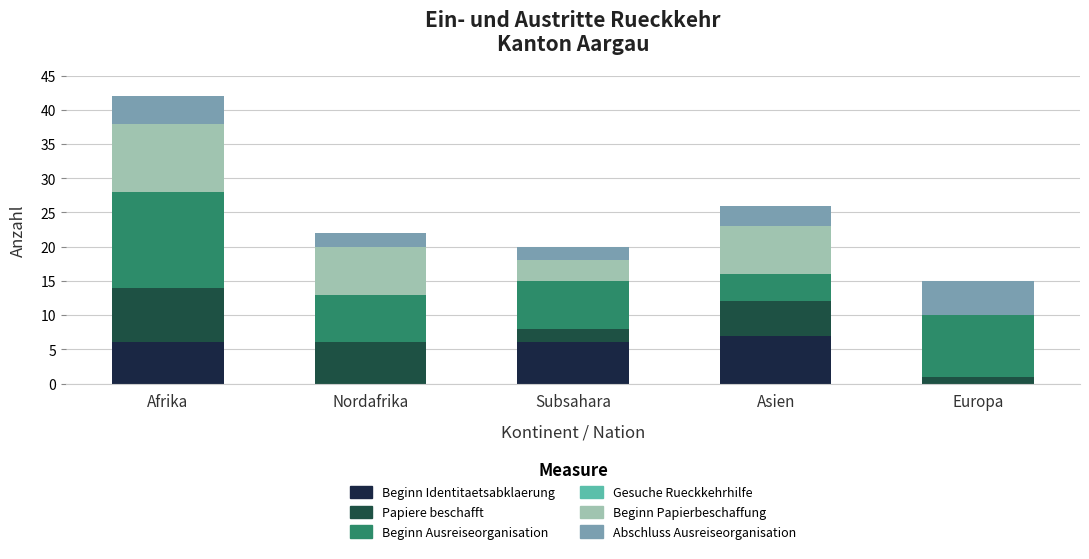

At which category is the sum across all series the highest?

Afrika